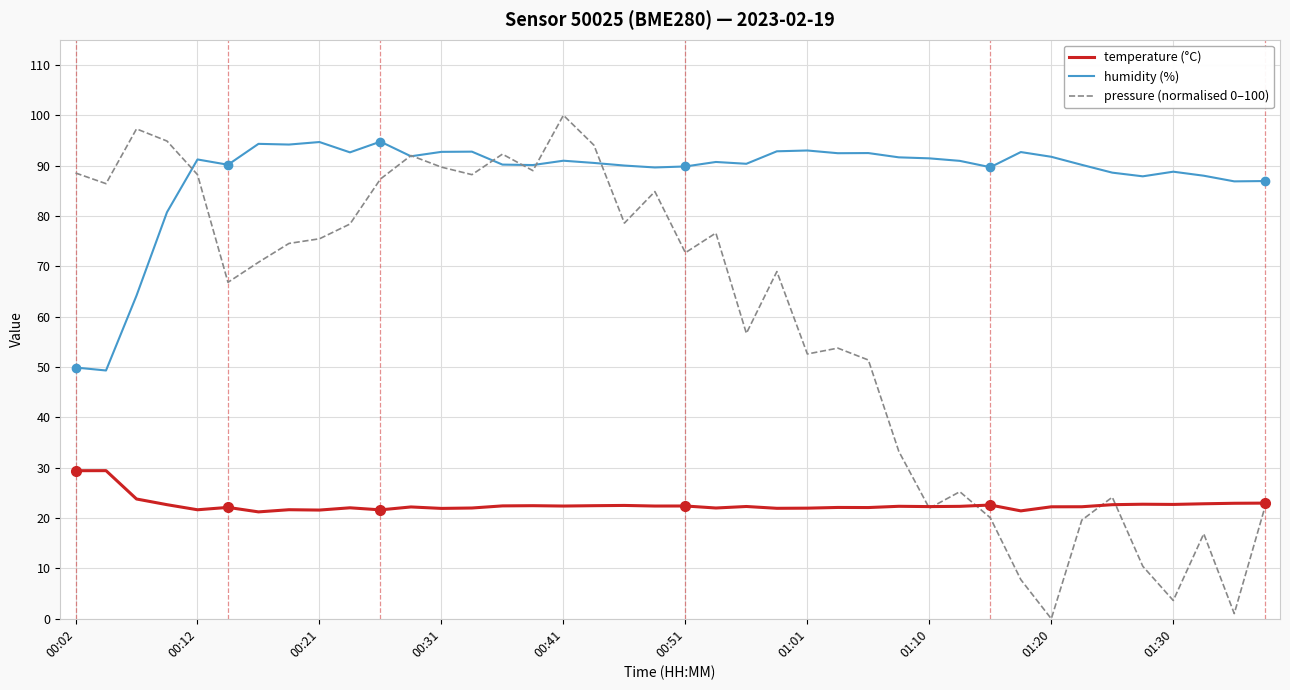

List the series in order of their overall mean, highest first.

humidity (%), pressure (normalised 0–100), temperature (°C)